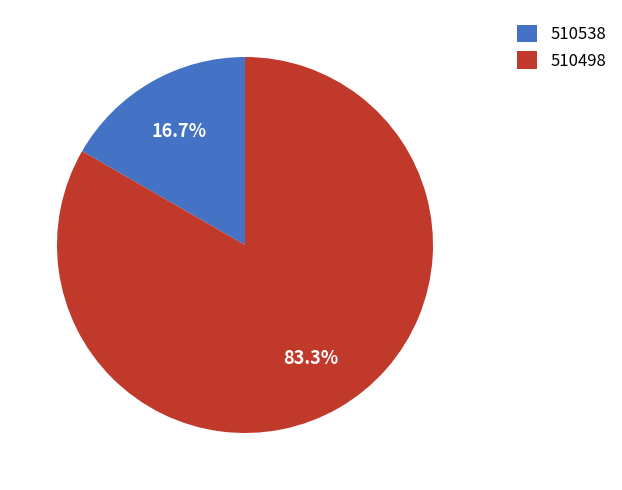

Which has a higher value, 510538 or 510498?

510498